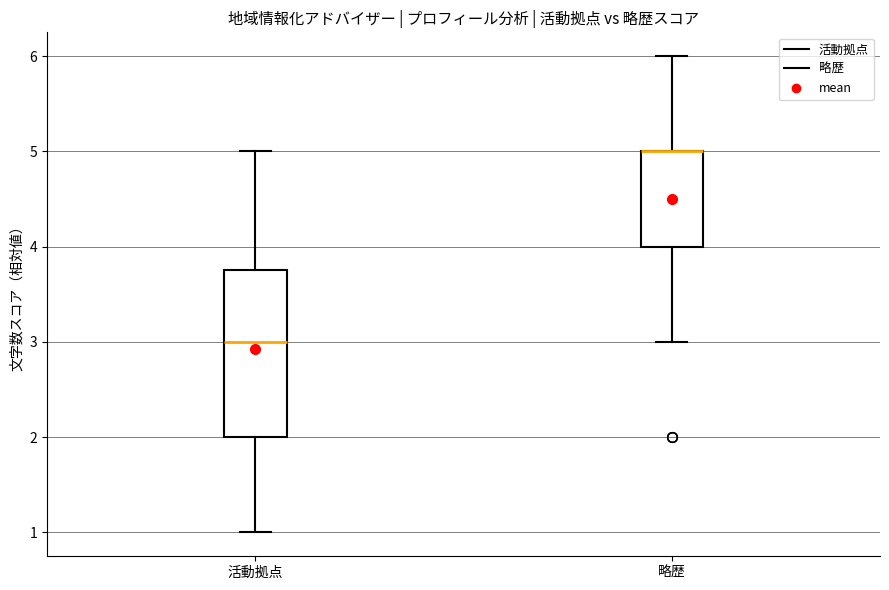

Where does the upper whisker of the box for 略歴 end on the y-axis? The values are not printed on the chart, so give them approximately, as read against the axis.

6.0